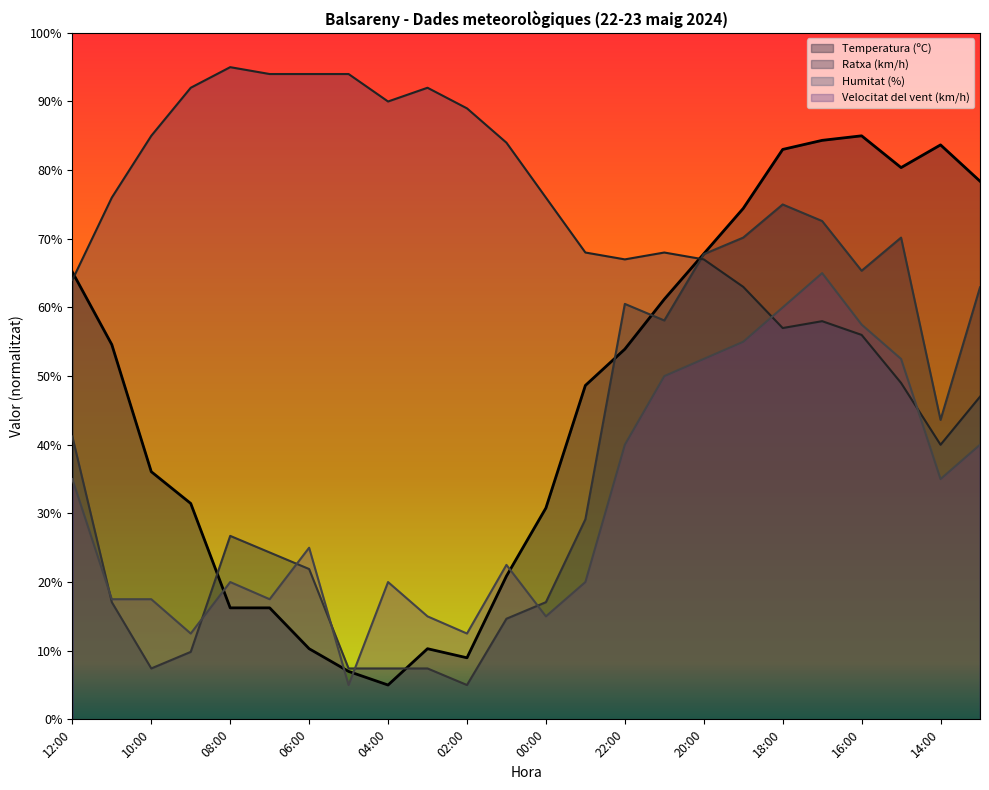

What is the difference between the maximum and minimum values in the Temperatura (ºC) series?

80.0